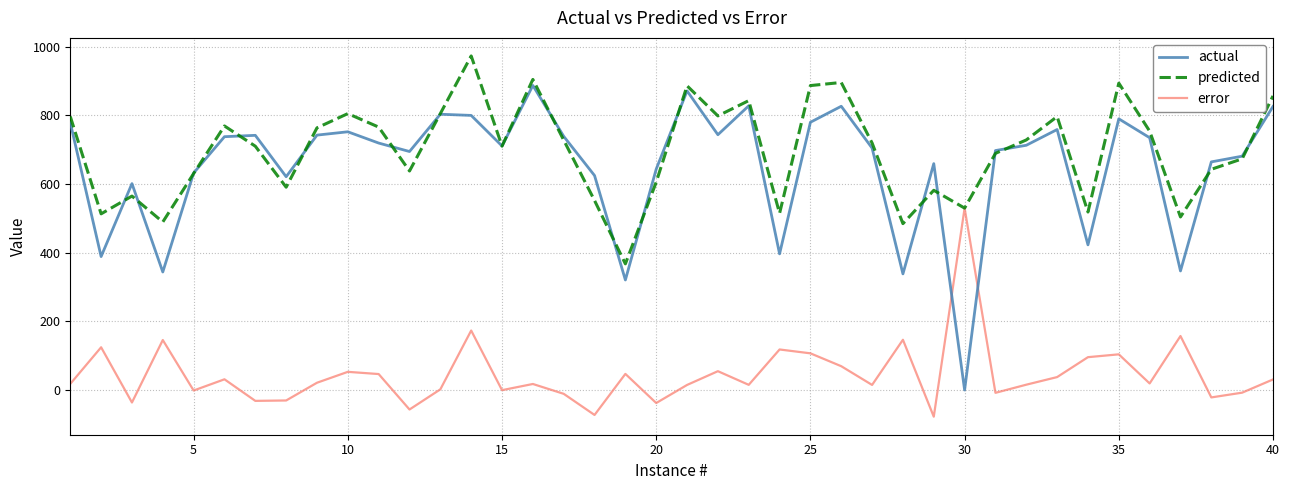

How many interior local valleys does the actual series have?

12